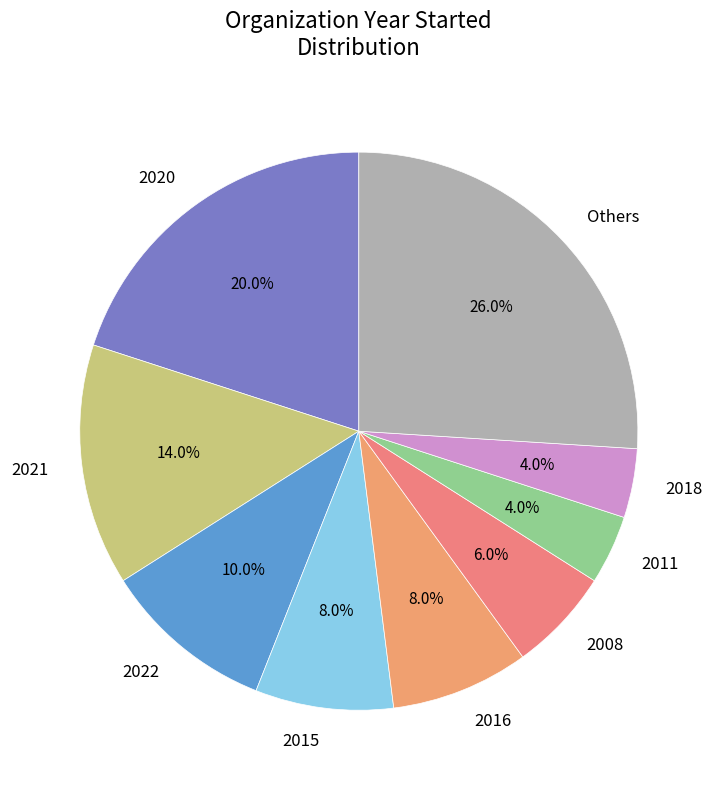

To the nearest percent, what is the combined percentage of 2018 and 2016?

12%